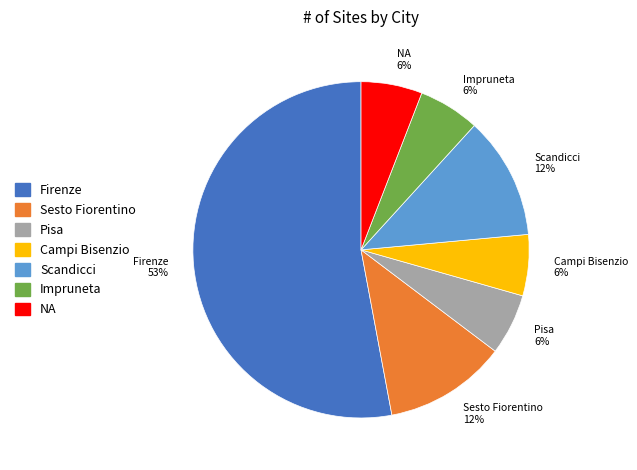

Is Pisa the majority of the pie?

No